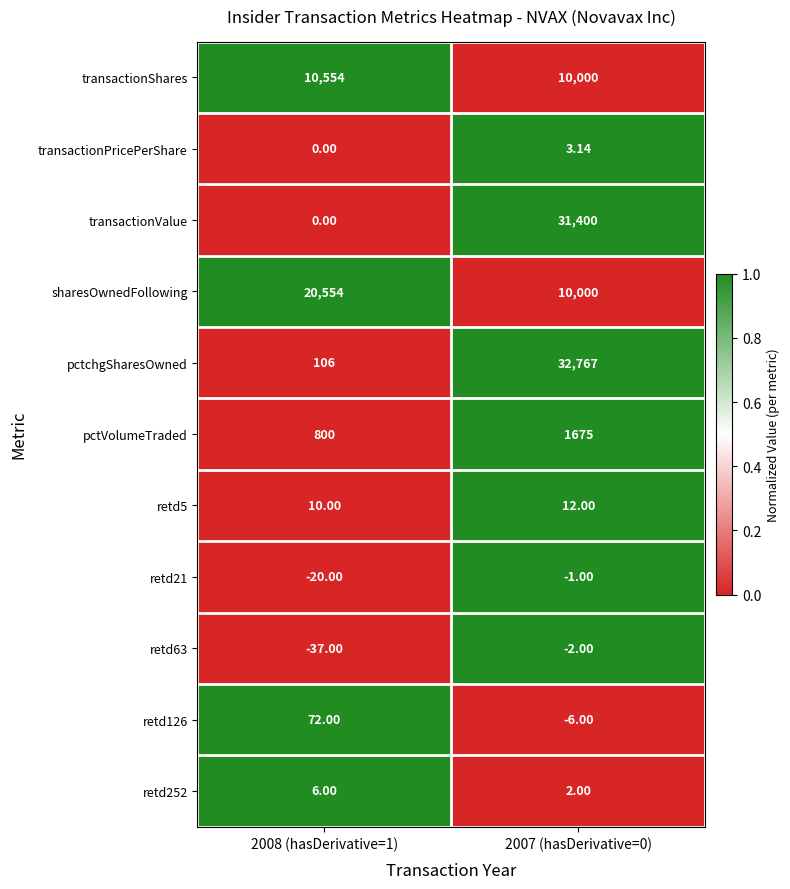

What is the total value across all series at 2007 (hasDerivative=0)?

85850.1